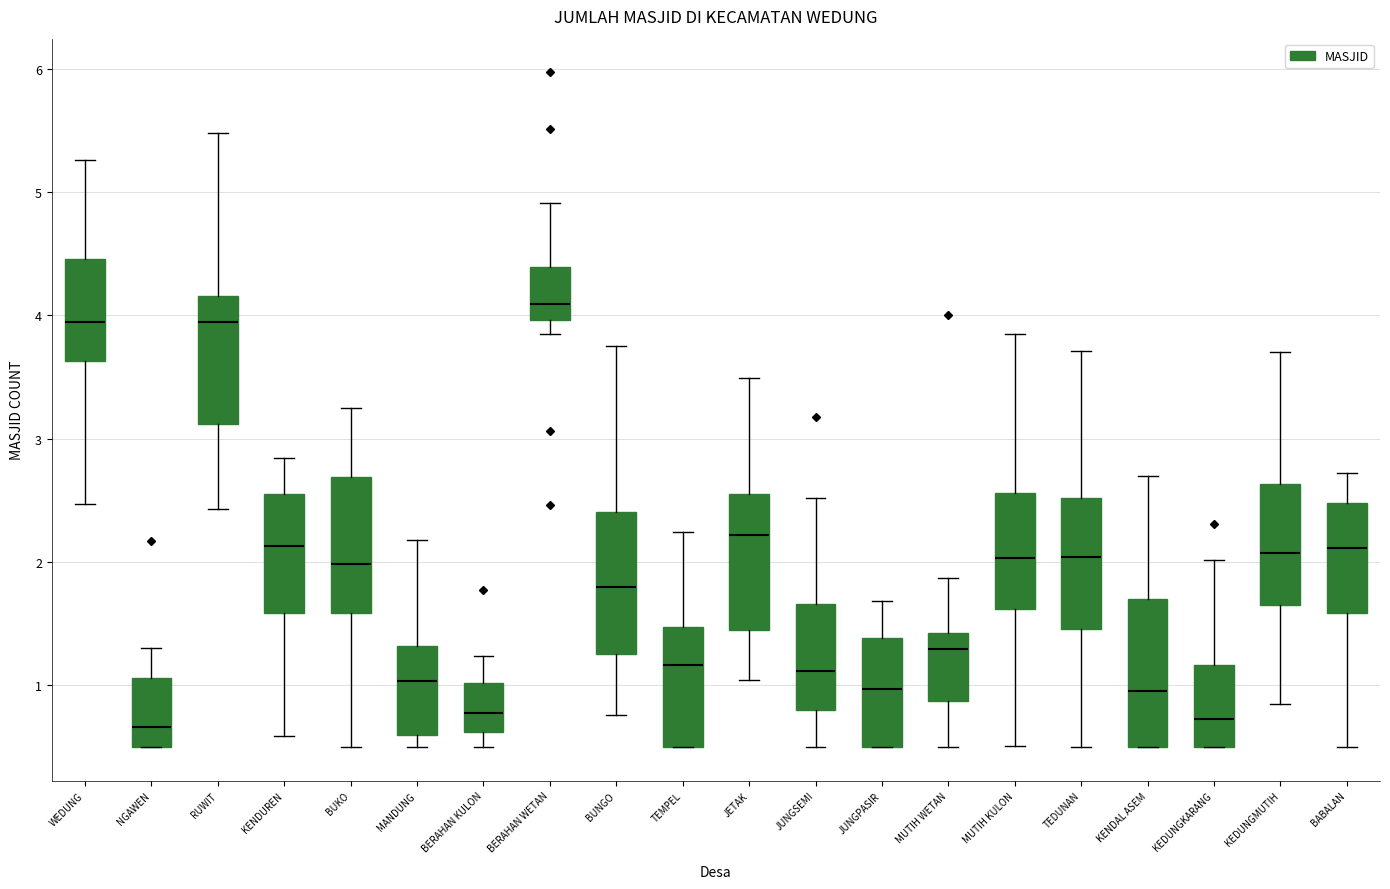

Reading left to right, transcribe this box plot: for each box, give where its median line is, the range the box spans, and where its two whiskers end, as read against the y-axis. The values are not printed on the chart, so give them approximately, as read against the axis.

WEDUNG: median 3.9, box 3.6 to 4.5, whiskers 2.5 to 5.3
NGAWEN: median 0.7, box 0.5 to 1.1, whiskers 0.5 to 1.3
RUWIT: median 3.9, box 3.1 to 4.2, whiskers 2.4 to 5.5
KENDUREN: median 2.1, box 1.6 to 2.6, whiskers 0.6 to 2.8
BUKO: median 2.0, box 1.6 to 2.7, whiskers 0.5 to 3.3
MANDUNG: median 1.0, box 0.6 to 1.3, whiskers 0.5 to 2.2
BERAHAN KULON: median 0.8, box 0.6 to 1.0, whiskers 0.5 to 1.2
BERAHAN WETAN: median 4.1, box 4.0 to 4.4, whiskers 3.8 to 4.9
BUNGO: median 1.8, box 1.3 to 2.4, whiskers 0.8 to 3.8
TEMPEL: median 1.2, box 0.5 to 1.5, whiskers 0.5 to 2.2
JETAK: median 2.2, box 1.4 to 2.6, whiskers 1.0 to 3.5
JUNGSEMI: median 1.1, box 0.8 to 1.7, whiskers 0.5 to 2.5
JUNGPASIR: median 1.0, box 0.5 to 1.4, whiskers 0.5 to 1.7
MUTIH WETAN: median 1.3, box 0.9 to 1.4, whiskers 0.5 to 1.9
MUTIH KULON: median 2.0, box 1.6 to 2.6, whiskers 0.5 to 3.9
TEDUNAN: median 2.0, box 1.5 to 2.5, whiskers 0.5 to 3.7
KENDAL ASEM: median 1.0, box 0.5 to 1.7, whiskers 0.5 to 2.7
KEDUNGKARANG: median 0.7, box 0.5 to 1.2, whiskers 0.5 to 2.0
KEDUNGMUTIH: median 2.1, box 1.6 to 2.6, whiskers 0.9 to 3.7
BABALAN: median 2.1, box 1.6 to 2.5, whiskers 0.5 to 2.7